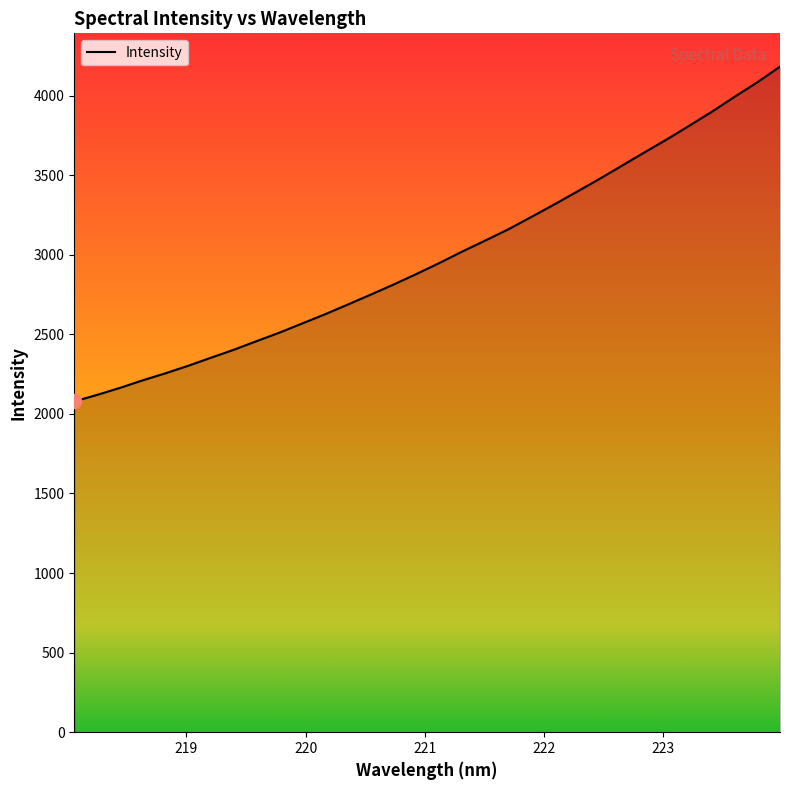

Does the chart have visible grid lines?

No